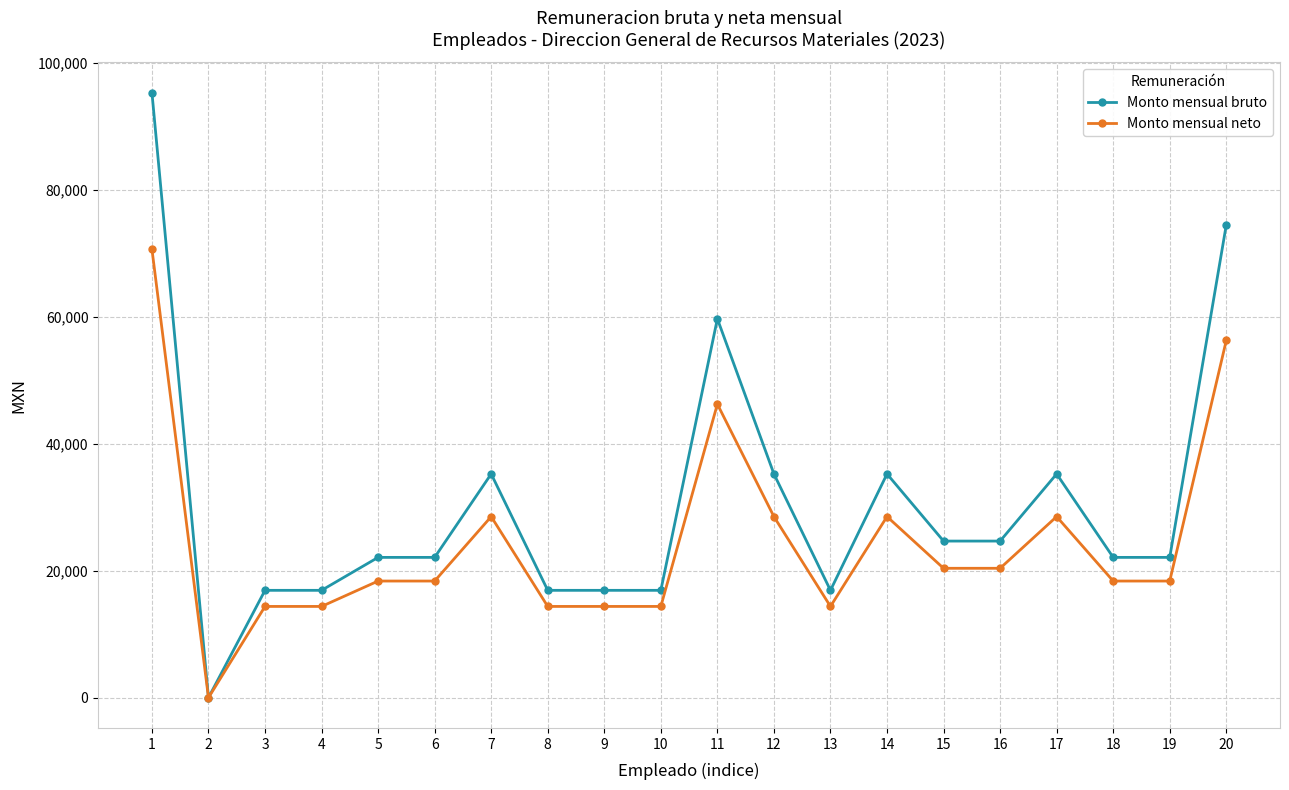

What is the total value across all series at 14?

63775